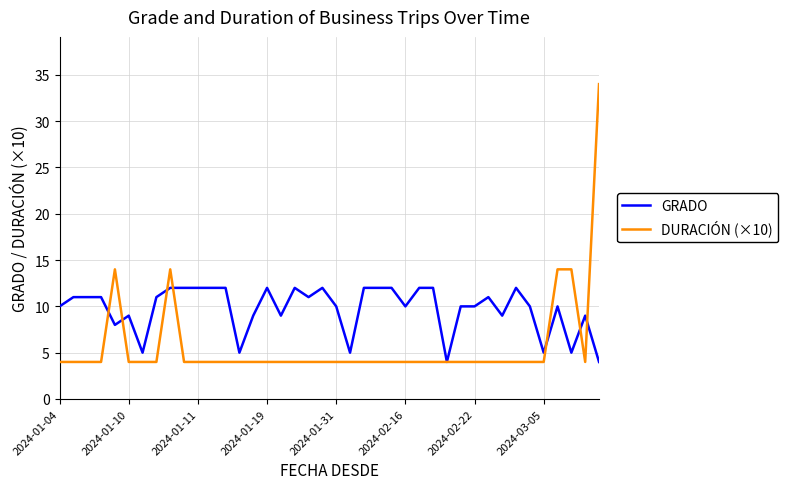

List the series in order of their peak value, highest first.

DURACIÓN (×10), GRADO